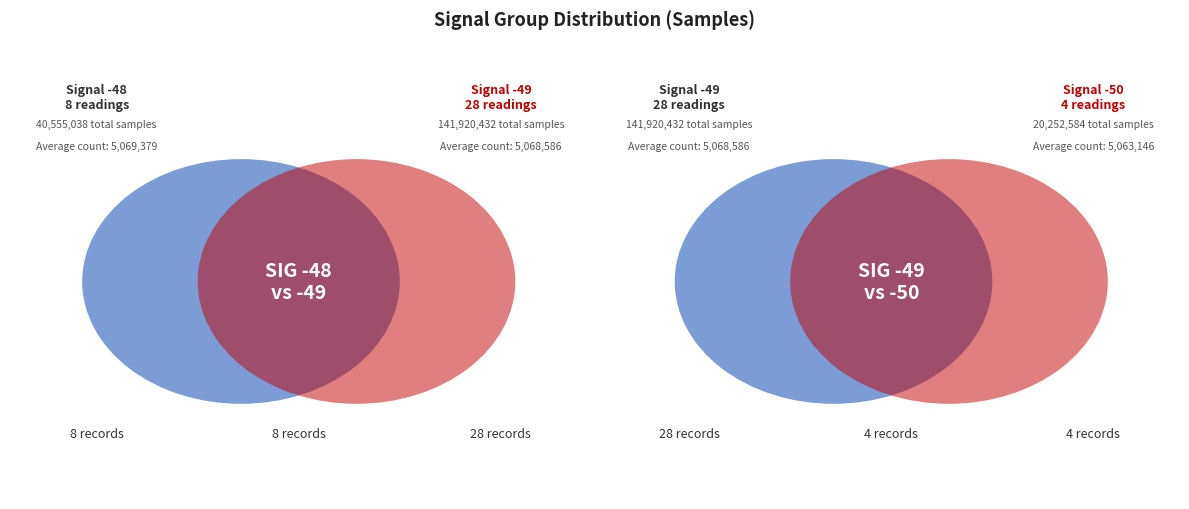

True or false: -50 accounts for 2% of the total.

False